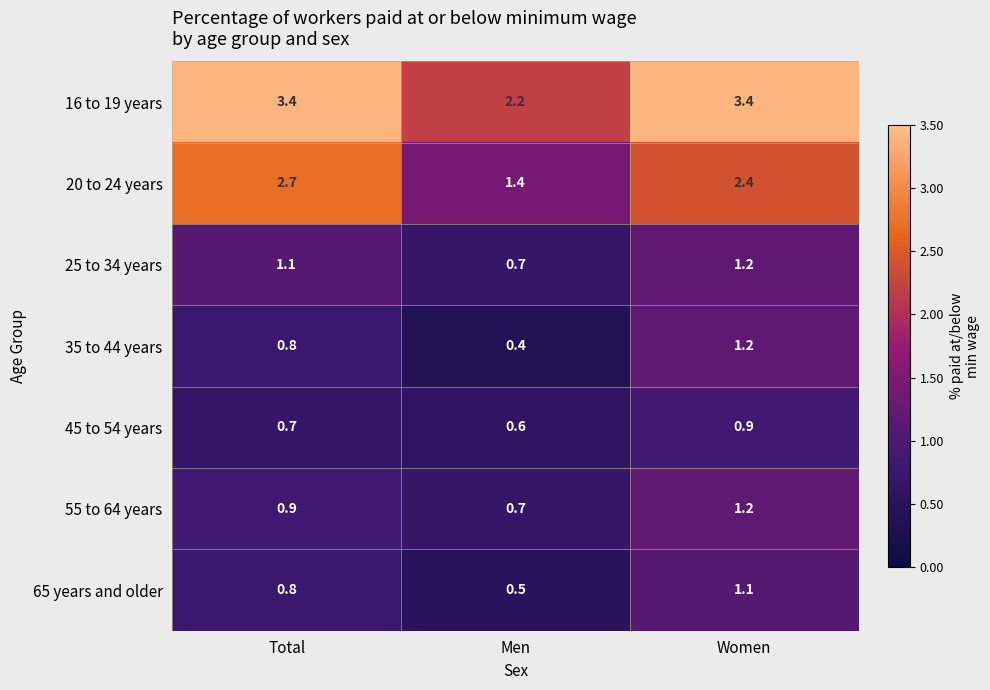

Is the value of 65 years and older at Women greater than the value of 16 to 19 years at Women?

No